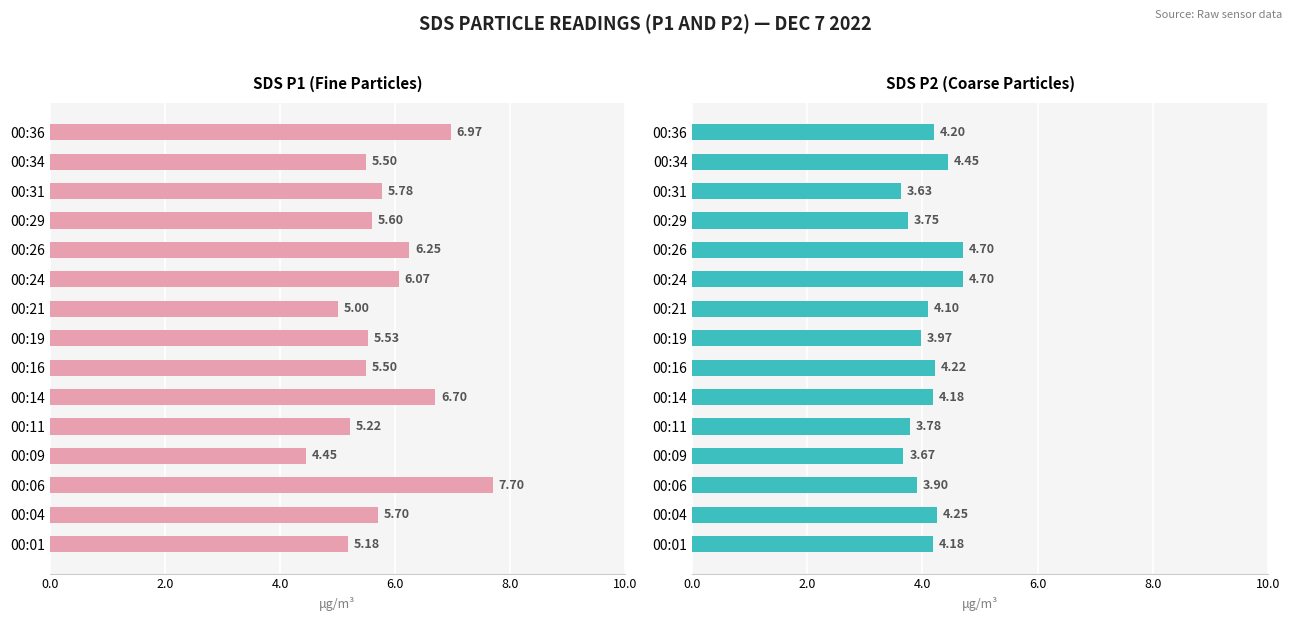

Reading left to right, extract all data points from this chart.

SDS_P1: 5.2	5.7	7.7	4.5	5.2	6.7	5.5	5.5	5.0	6.1	6.2	5.6	5.8	5.5	7.0
SDS_P2: 4.2	4.2	3.9	3.7	3.8	4.2	4.2	4.0	4.1	4.7	4.7	3.8	3.6	4.5	4.2